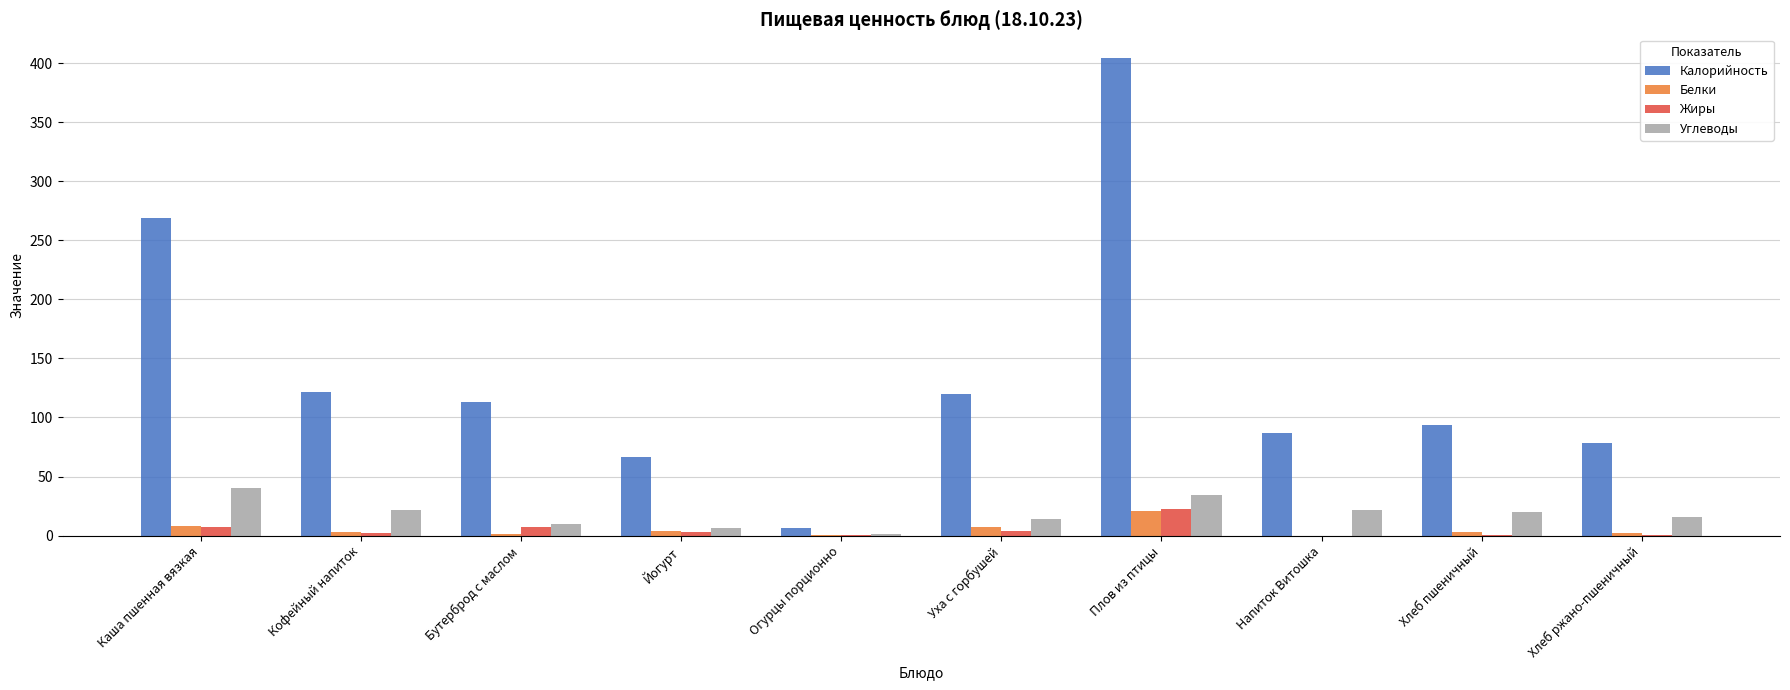

At which category is the sum across all series the highest?

Плов из птицы